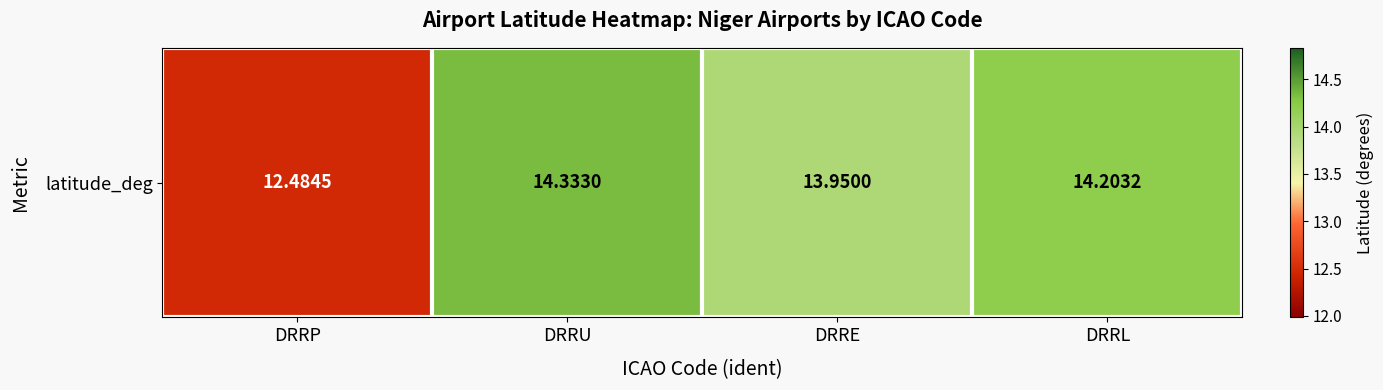

What is the sum of the values at DRRU and DRRE?

28.3